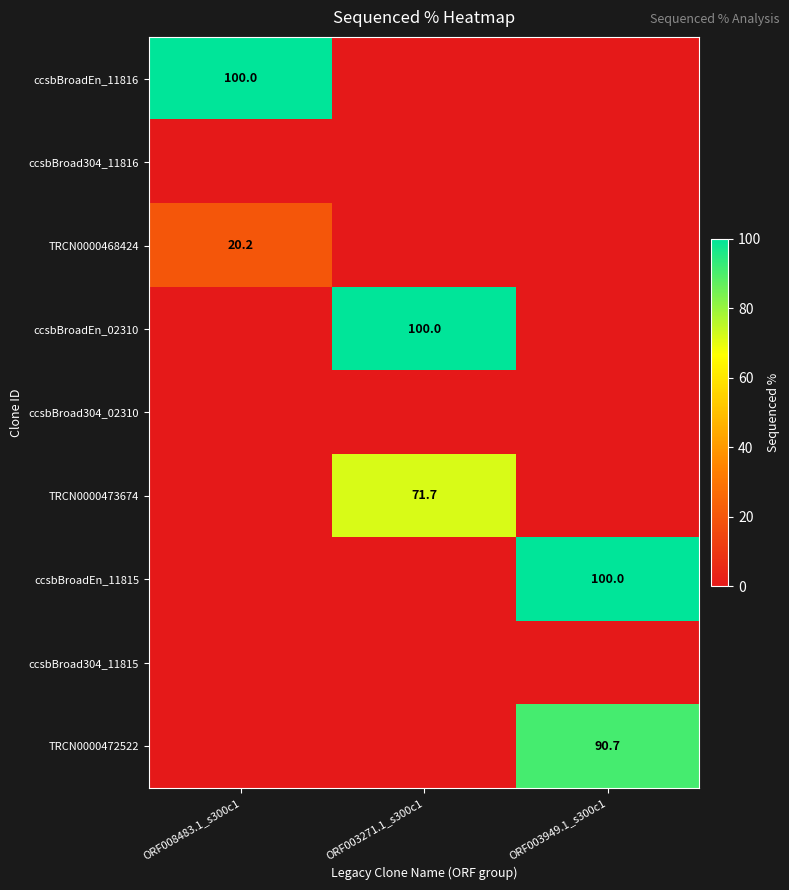

What is the total value across all series at ORF008483.1_s300c1?

120.2